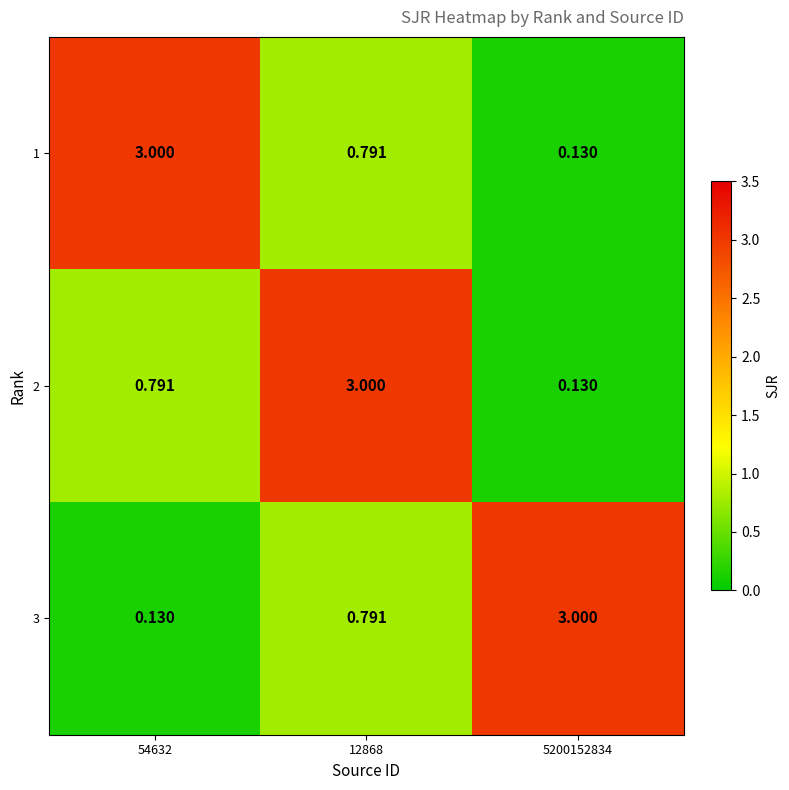

Is the value of 3 at 12868 greater than the value of 1 at 5200152834?

Yes